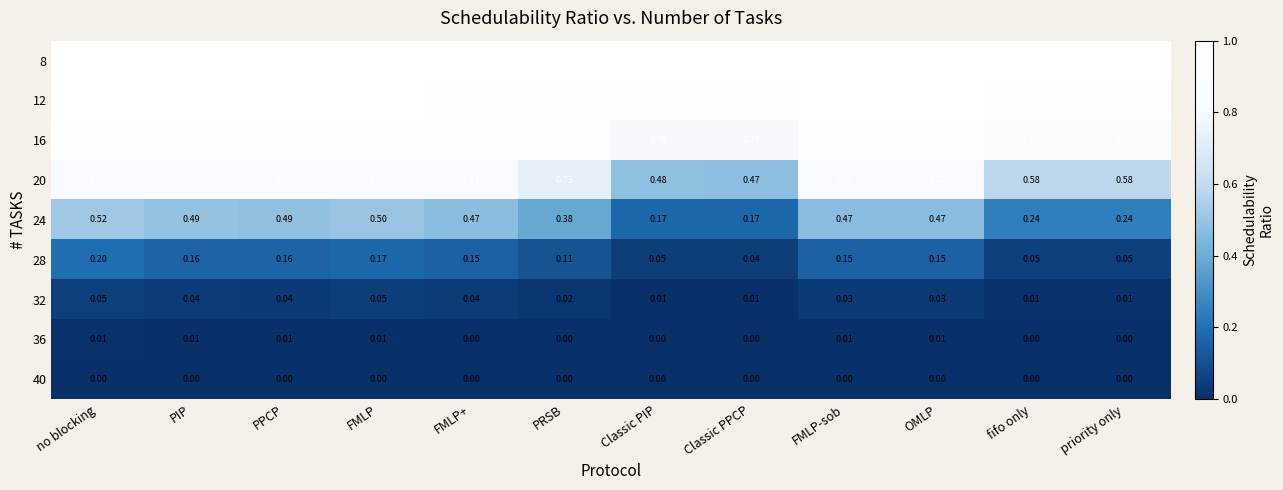

Which category has the lowest value in the 20 series?

Classic PPCP